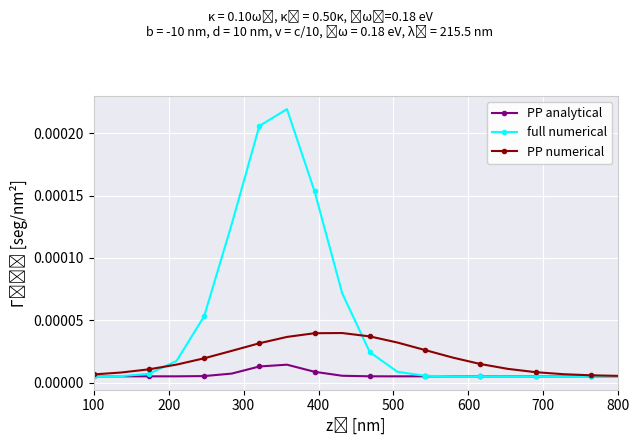

Is this an area chart (filled region under the line)?

No